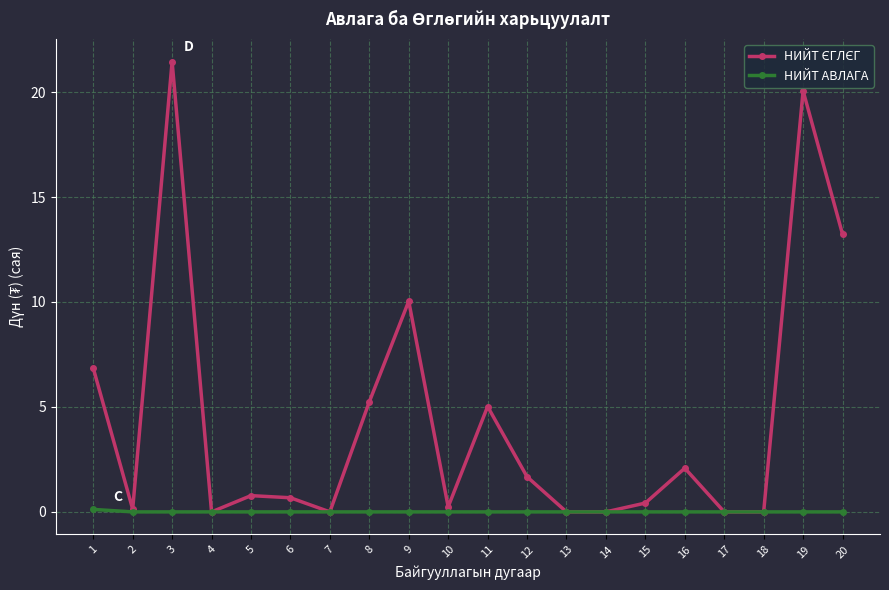

At which category is the sum across all series the highest?

3